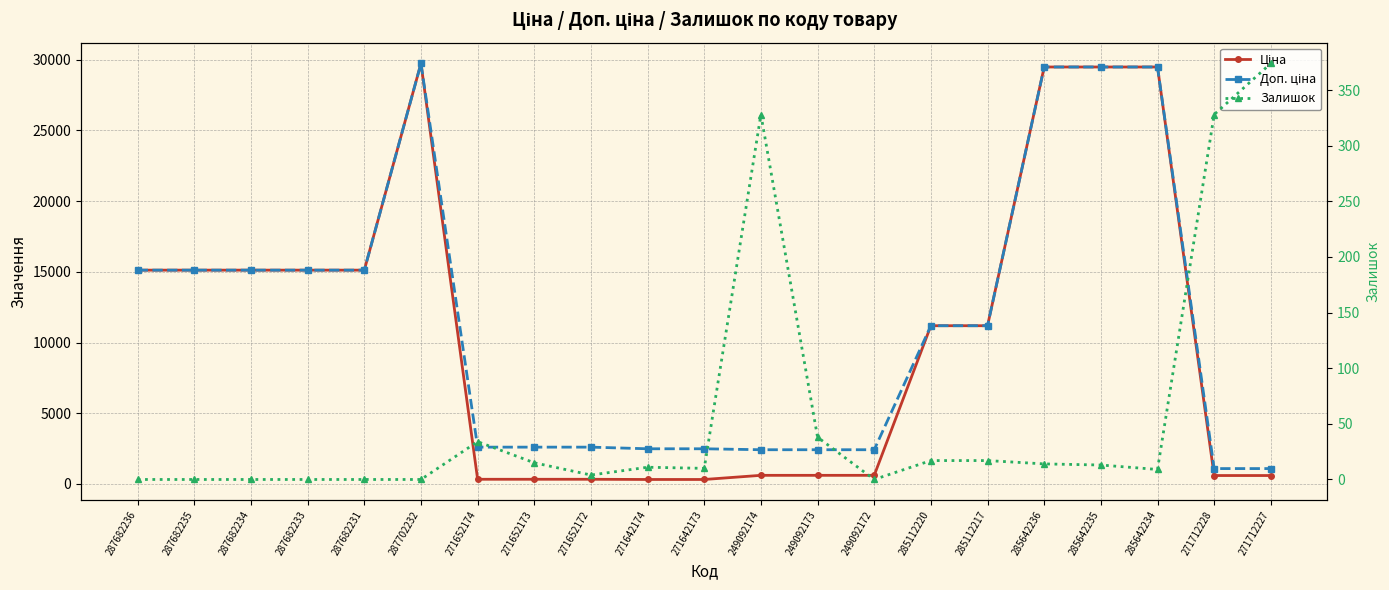

What is the value of the Ціна point at the 8th from the left?

324.8